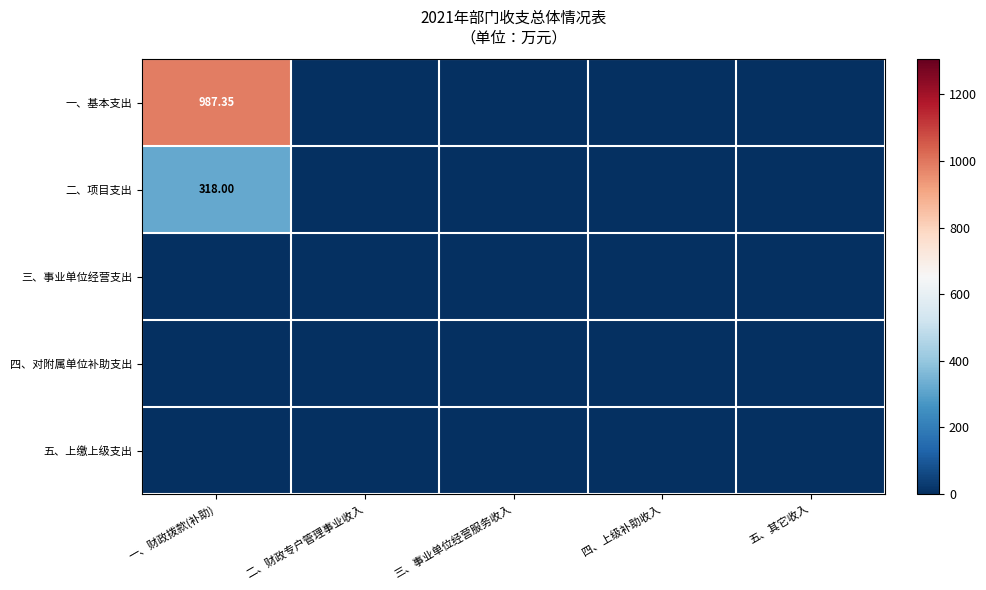

How many series are shown in this chart?

5